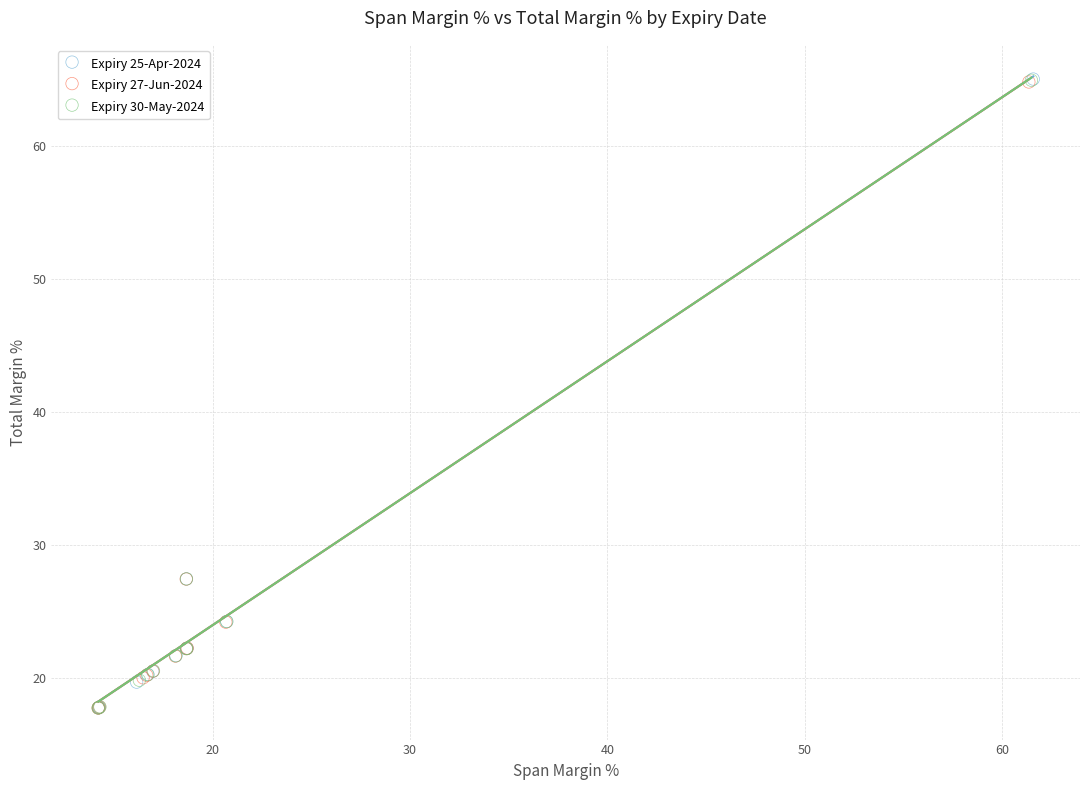

What are all the series names shown in the legend?

Expiry 25-Apr-2024, Expiry 27-Jun-2024, Expiry 30-May-2024